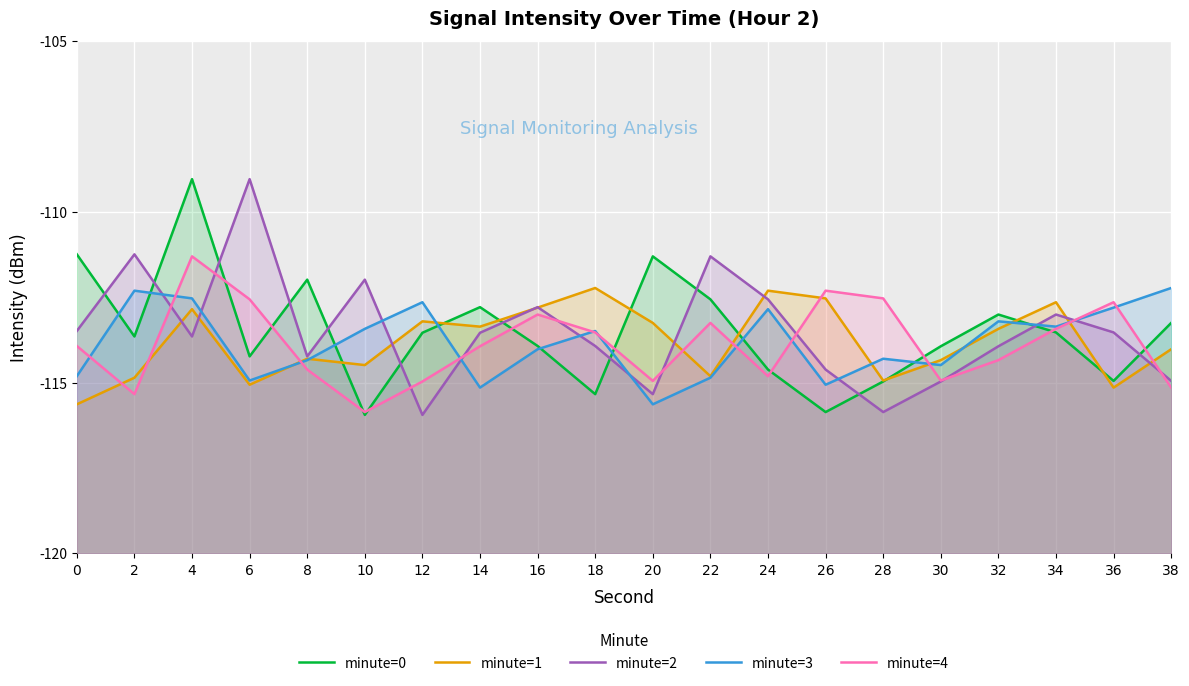

Is the value of minute=4 at 18 greater than the value of minute=1 at 20?

No